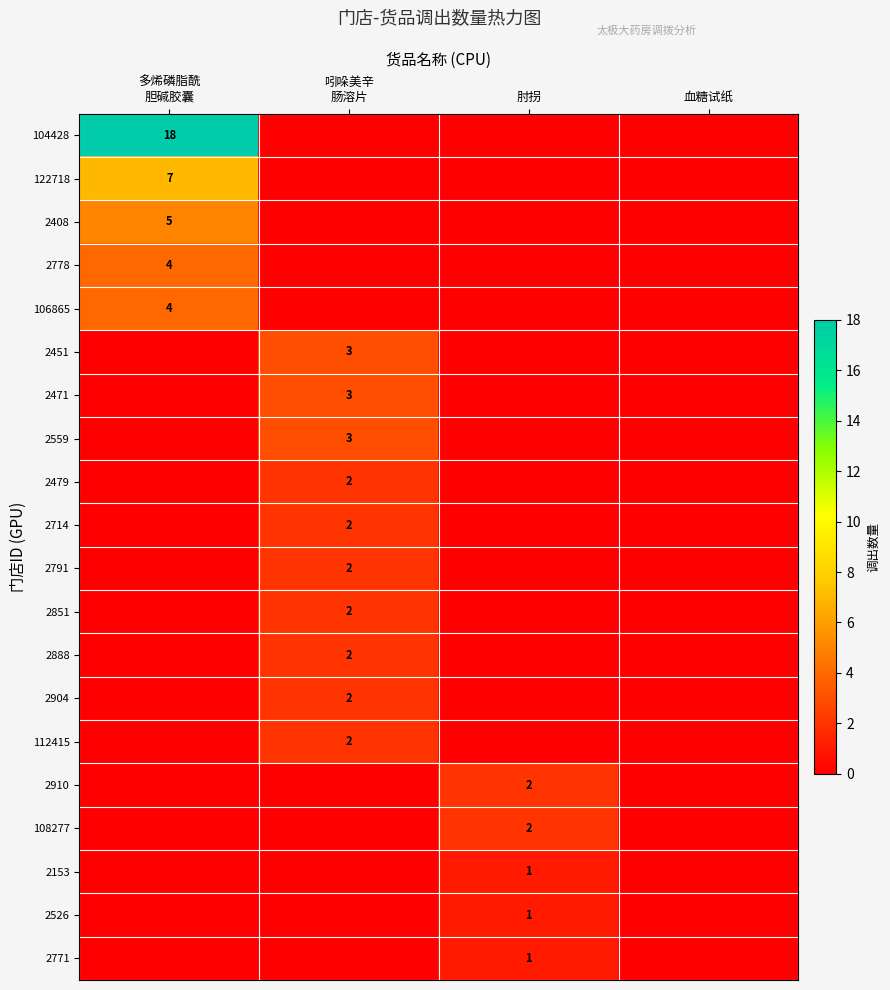

True or false: 2408 has a value of 0 at 肘拐.

True